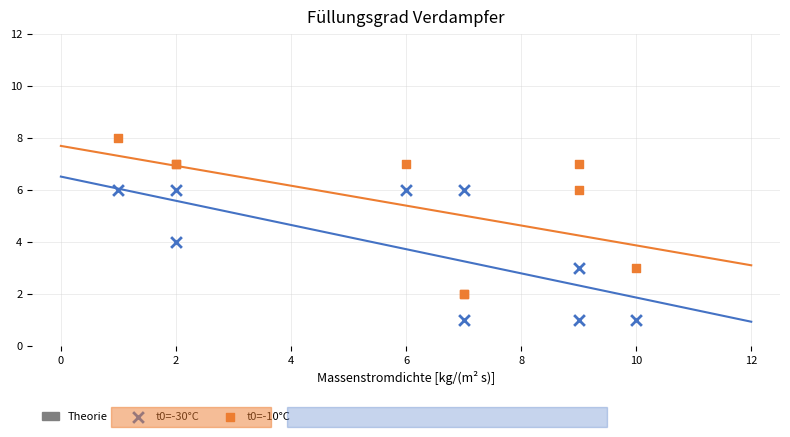

Which series has the largest Y range (max minus min)?

t0=-10°C